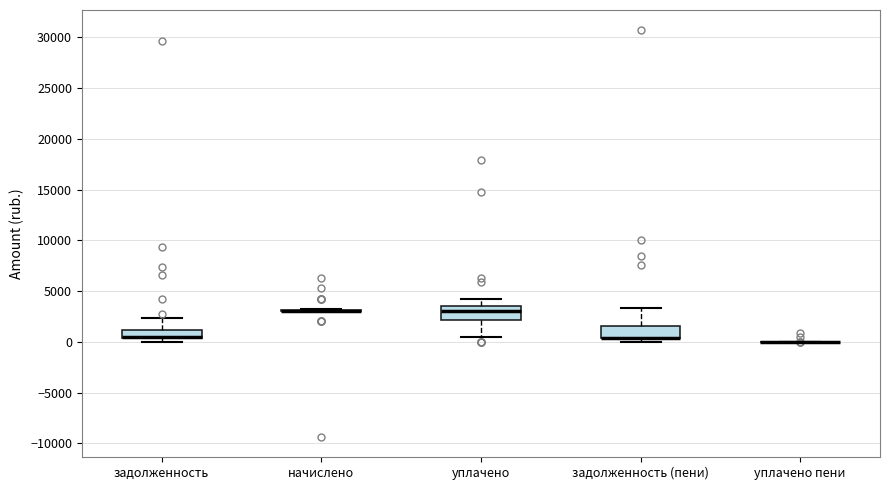

Reading left to right, read every box against the y-axis: the position of its median line, the range the box covers, and the ends of its whiskers. The values are not printed on the chart, so give them approximately, as read against the axis.

задолженность: median 500 (drawn on the box's lower edge), box 500 to 1000, whiskers 0 to 2500
начислено: box collapsed to a line at 3000, whiskers 3000 to 3500
уплачено: median 3000, box 2000 to 3500, whiskers 500 to 4000
задолженность (пени): median 500 (drawn on the box's lower edge), box 500 to 1500, whiskers 0 to 3500
уплачено пени: box collapsed to a line at 0, whiskers 0 to 0